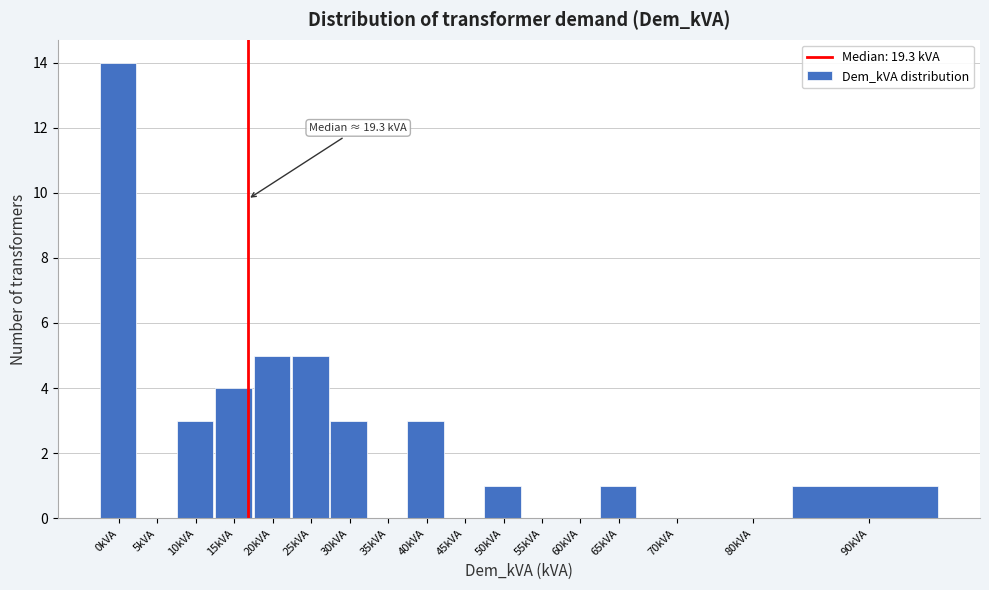

Reading left to right, what are all the values shown in this chart?

0kVA=14	5kVA=0	10kVA=3	15kVA=4	20kVA=5	25kVA=5	30kVA=3	35kVA=0	40kVA=3	45kVA=0	50kVA=1	55kVA=0	60kVA=0	65kVA=1	70kVA=0	80kVA=0	90kVA=1